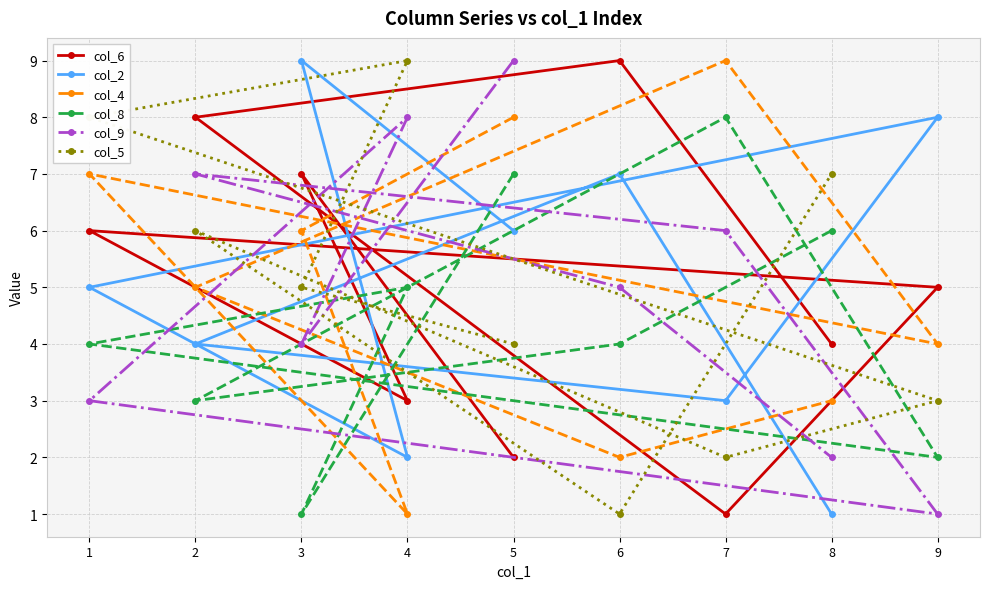

The value of col_5 at 6 is 1. True or false?

True